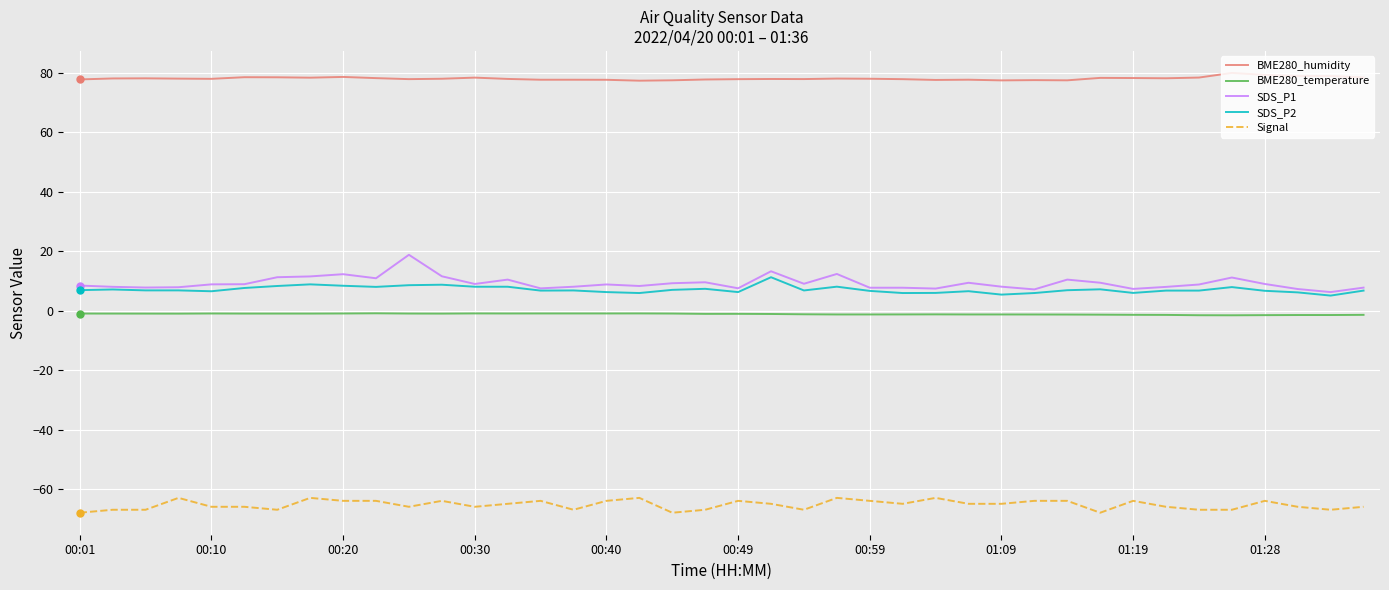

Which series has the largest range (max minus min)?

SDS_P1